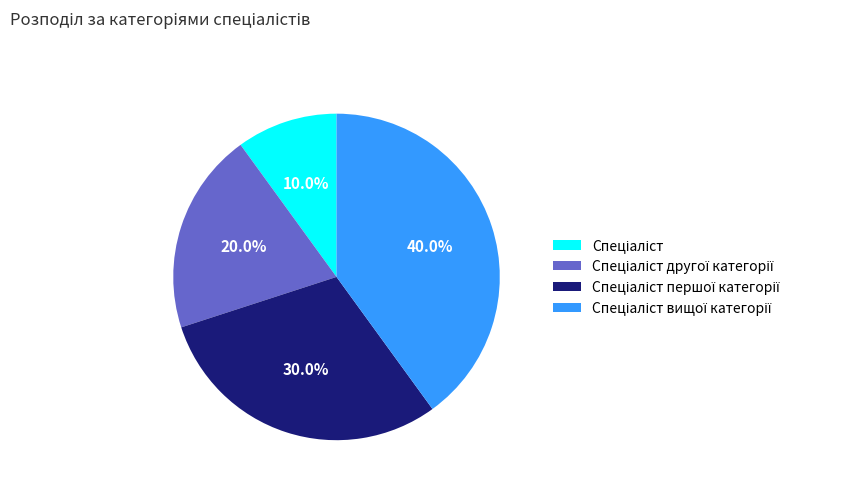

Does any single category account for the majority?

No